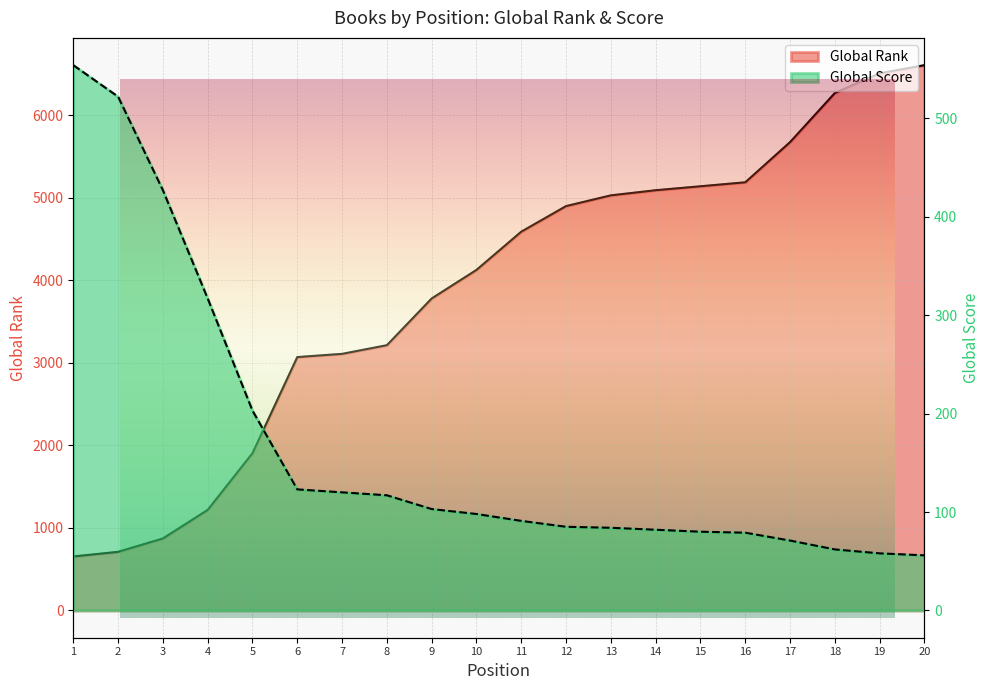

Which series has the widest spread of values?

Global Rank